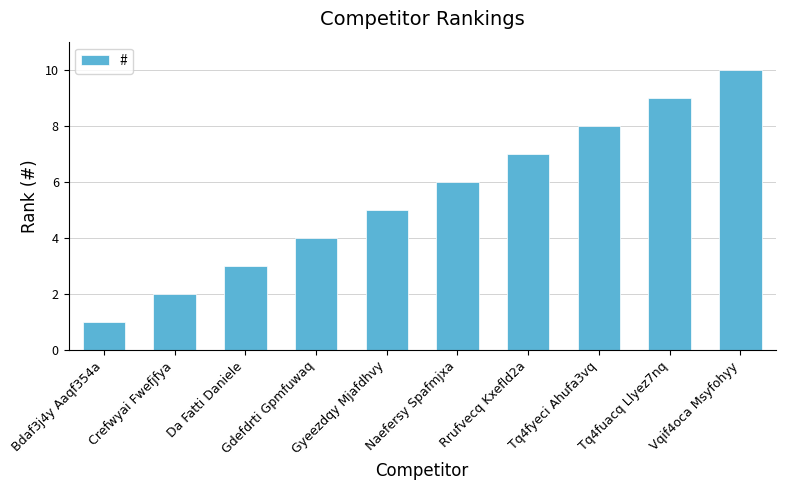

Reading left to right, list all the values displayed in this chart.

1	2	3	4	5	6	7	8	9	10